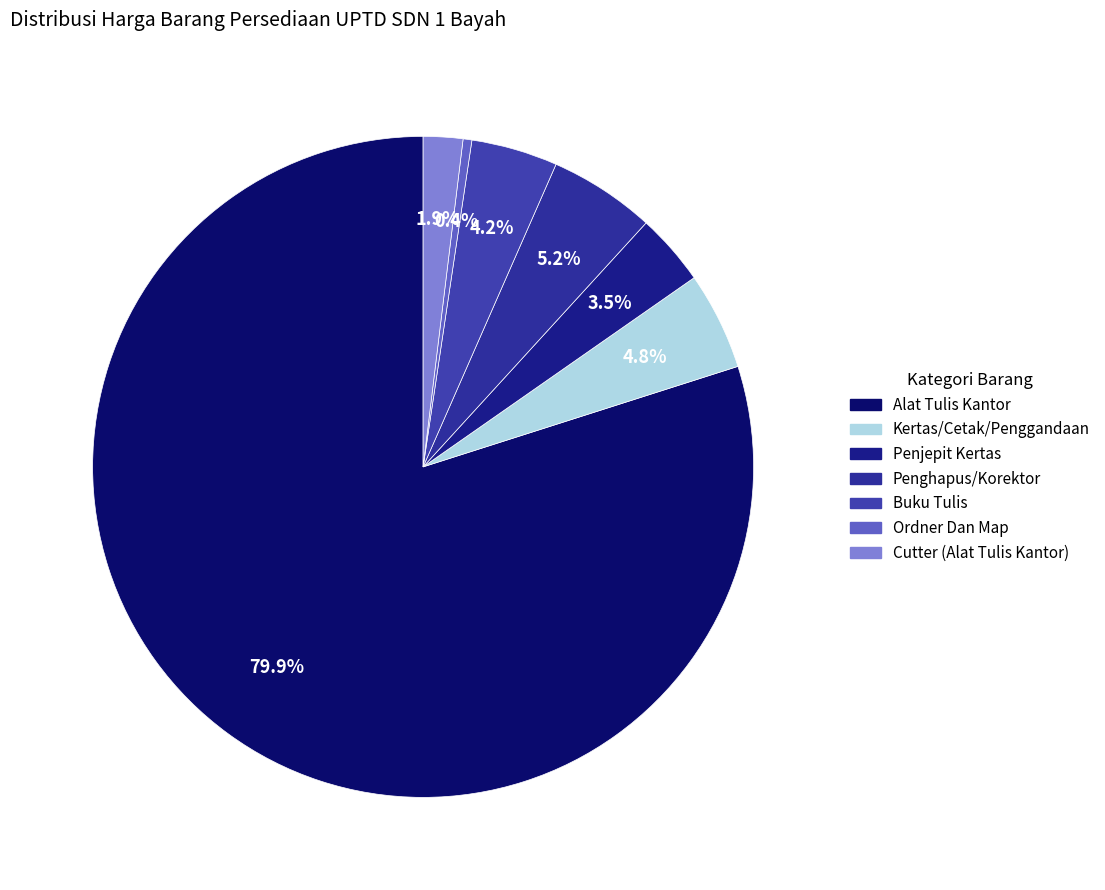

The Penghapus/Korektor slice represents 17% of the pie. True or false?

False